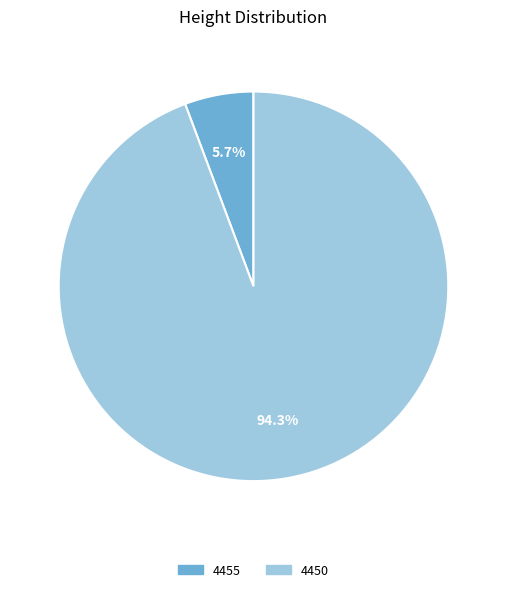

How many slices are in this pie chart?

2